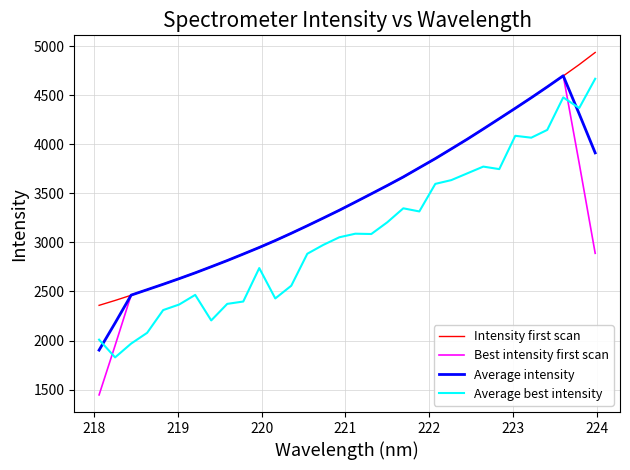

True or false: Average best intensity and Best intensity first scan cross at least once.

True